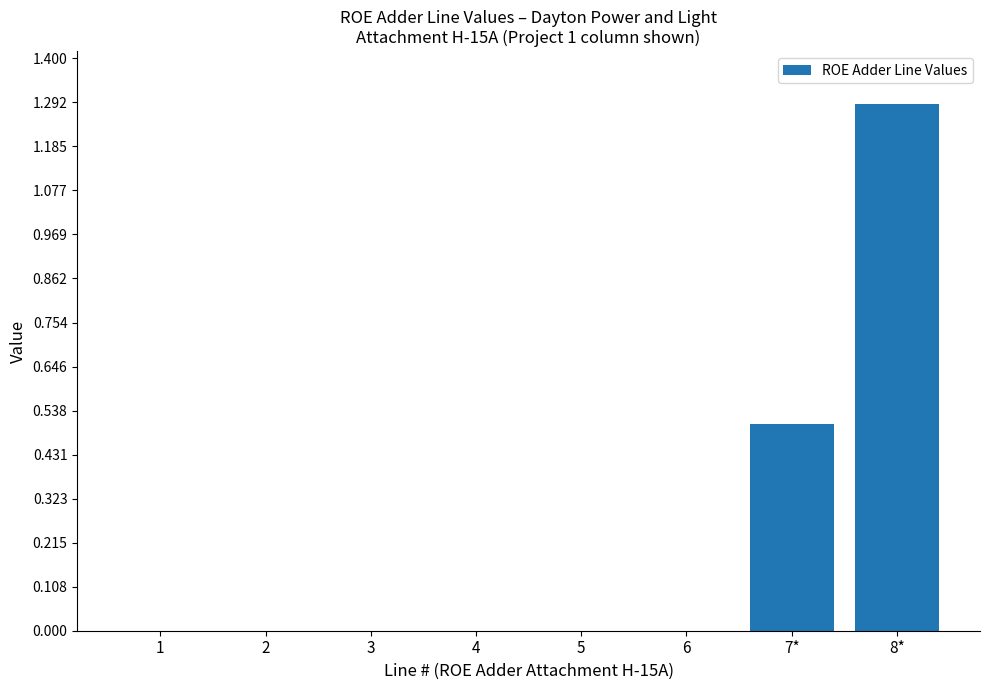

At which category does the chart reach its peak across all series?

8*